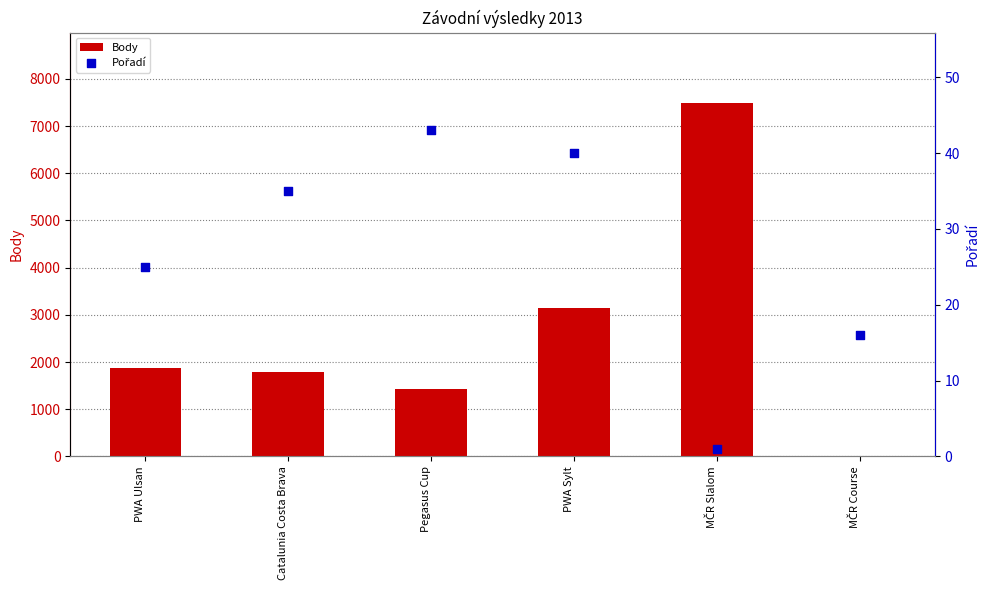

At how many categories does at least one series exceed 370?

5